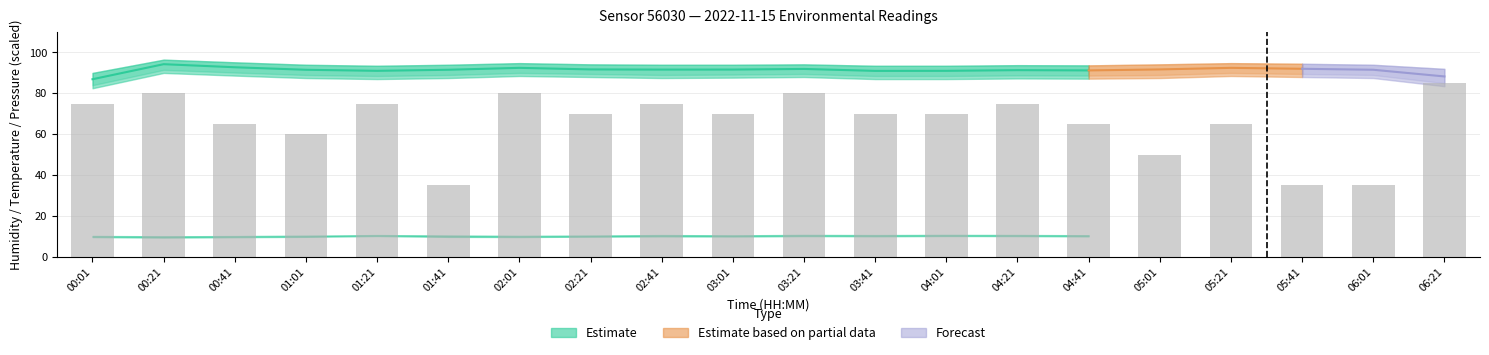

What is the label of the 18th bar from the right?

00:41